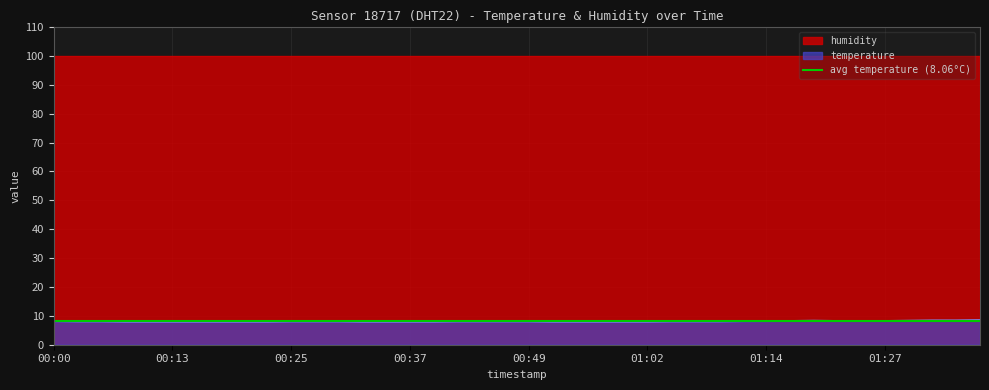

Which category has the lowest value across all series?

00:08